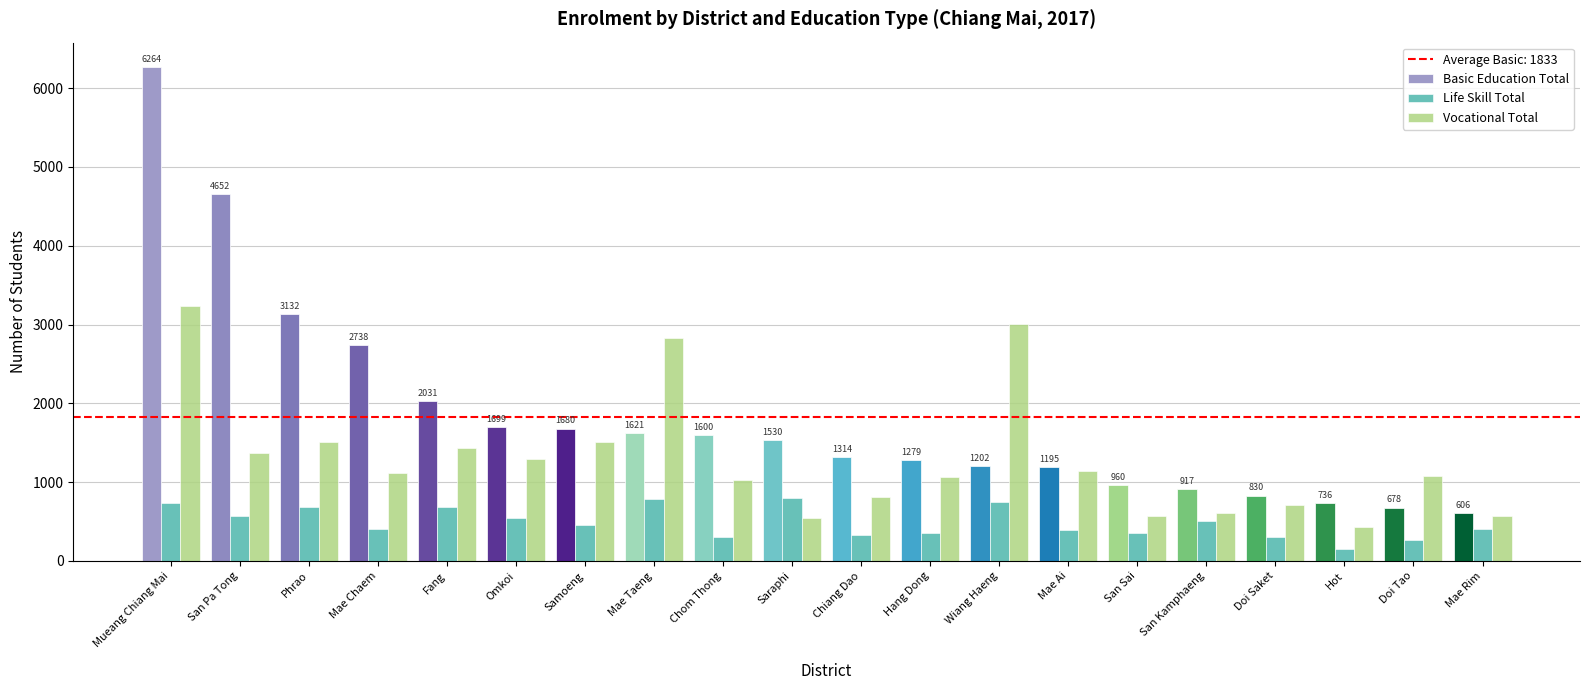

Where does the Vocational Total series first go above 1117?

Mueang Chiang Mai